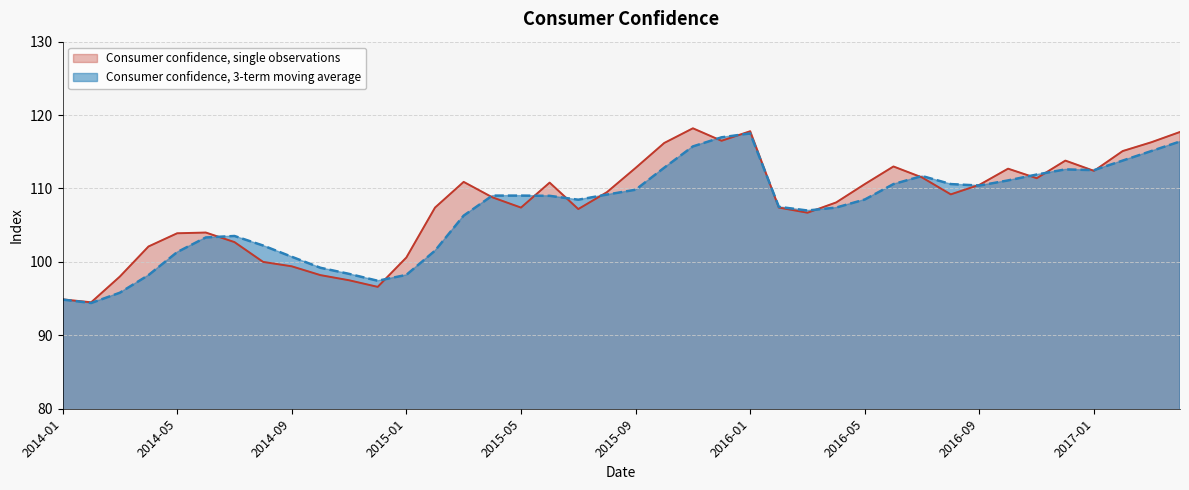

Rank the series at 2016-10 from highest to lowest value.

Consumer confidence, single observations, Consumer confidence, 3-term moving average